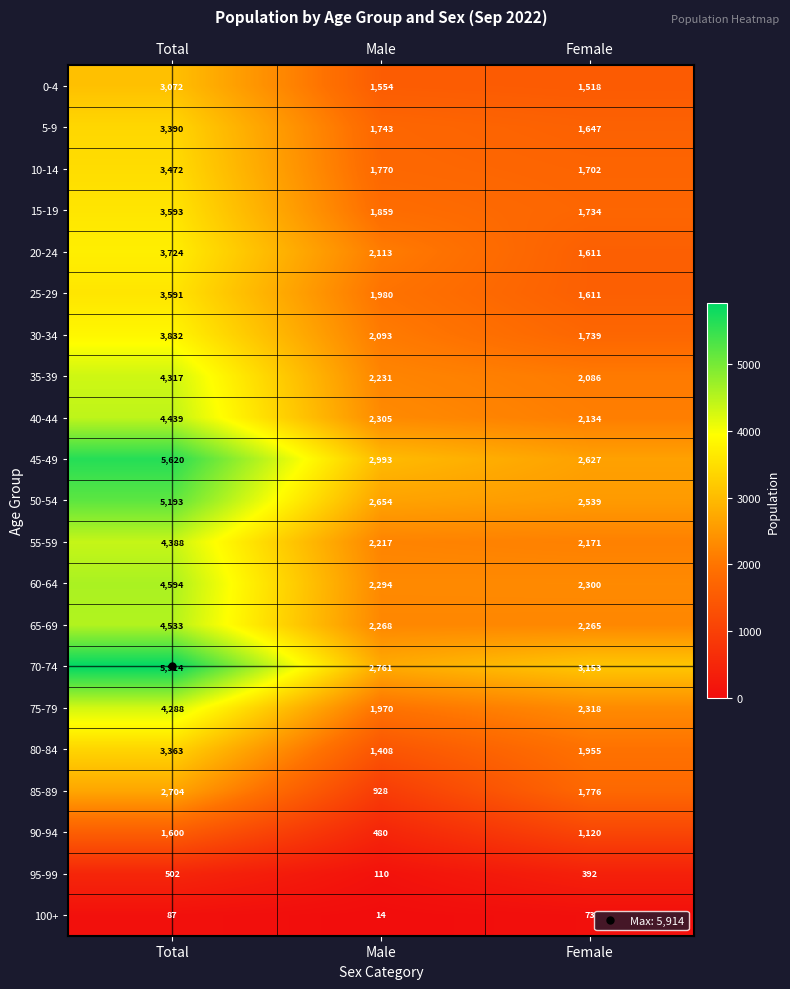

At Total, list the series in order from largest to smallest.

70-74, 45-49, 50-54, 60-64, 65-69, 40-44, 55-59, 35-39, 75-79, 30-34, 20-24, 15-19, 25-29, 10-14, 5-9, 80-84, 0-4, 85-89, 90-94, 95-99, 100+